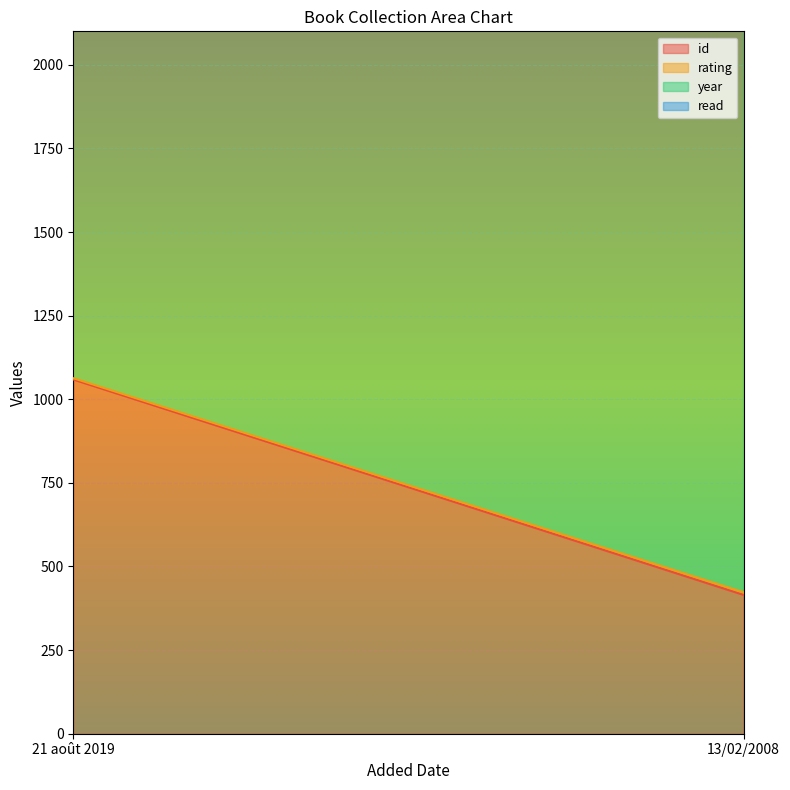

What is the difference between the highest and lowest values at 13/02/2008?

2007